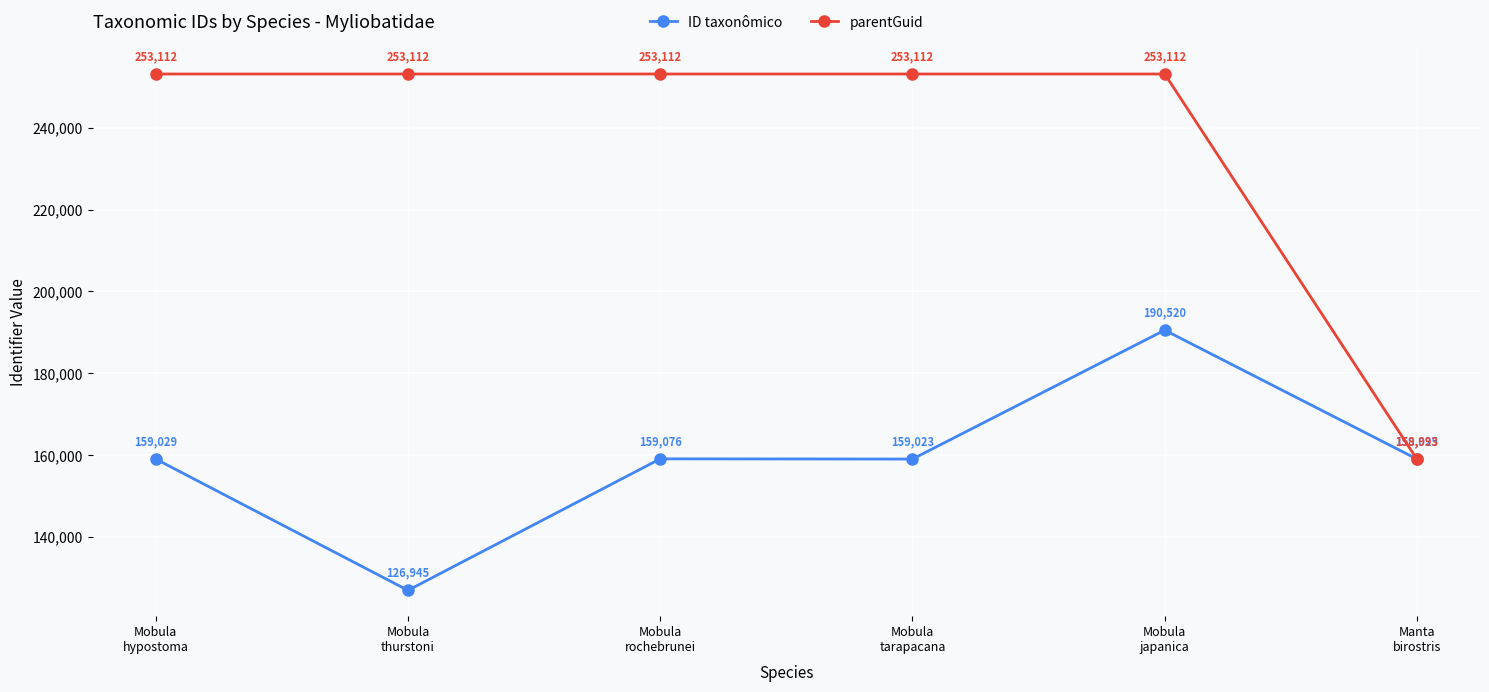

What is the value of the ID taxonômico point at the 1st from the left?

159029